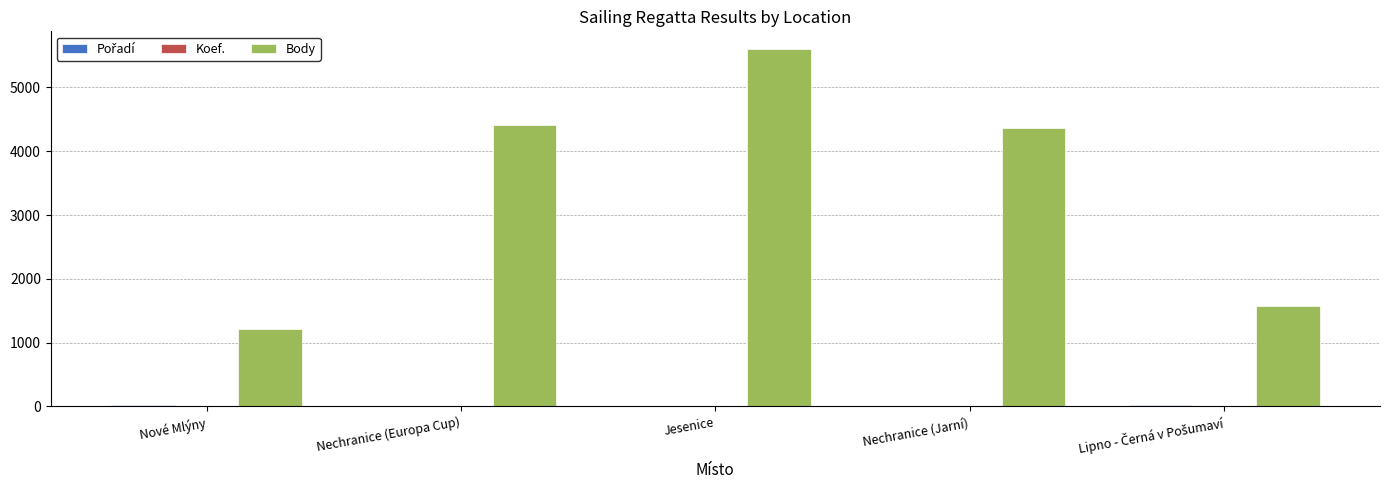

Between Nové Mlýny and Jesenice, which series saw the biggest shift?

Body